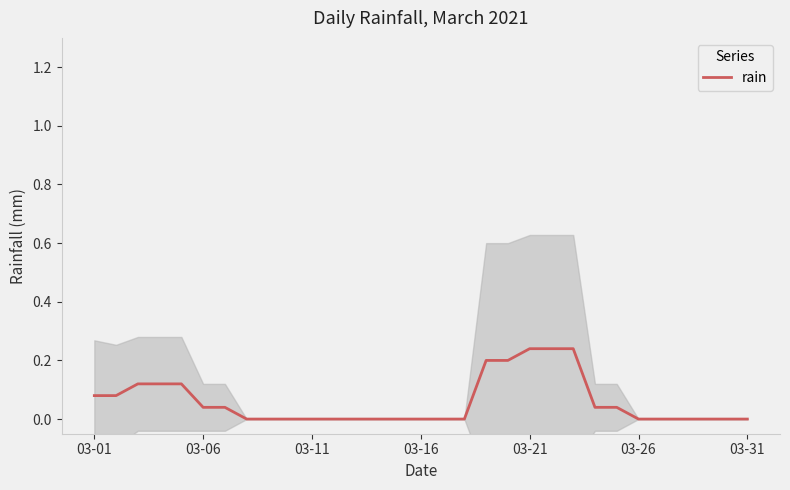

True or false: there are more than 0 points higher than both neighbors.

False